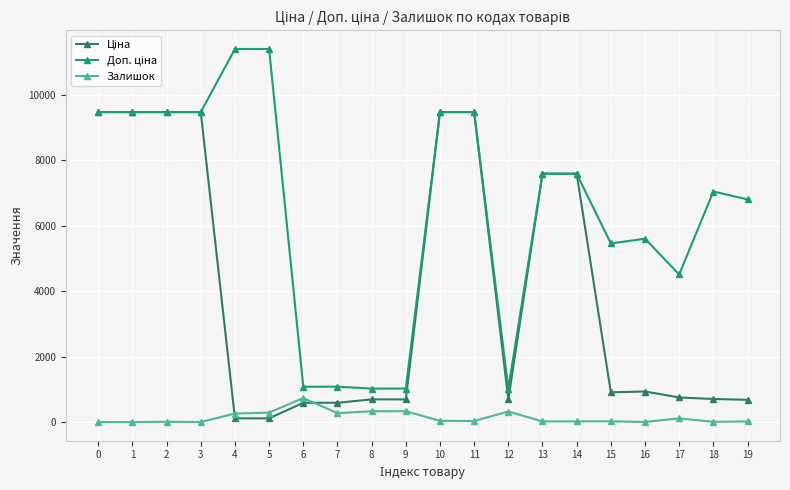

What is the spread (max minus min) of values at 1?

9480.1